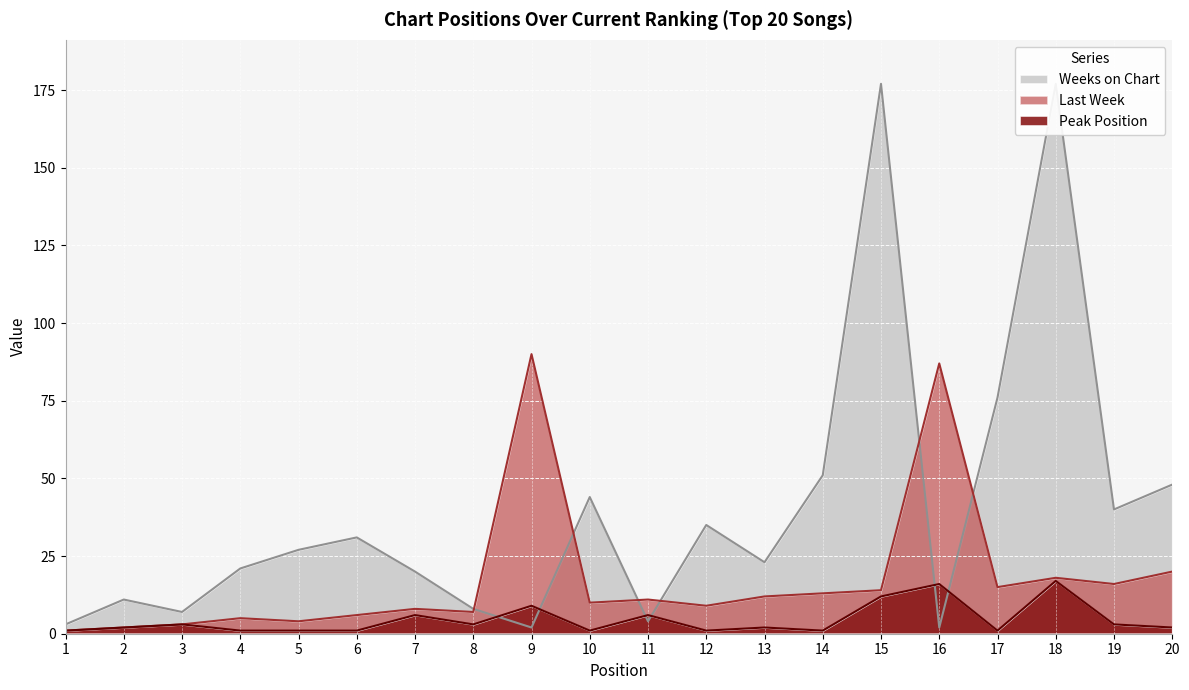

What is the spread (max minus min) of values at 14?

50